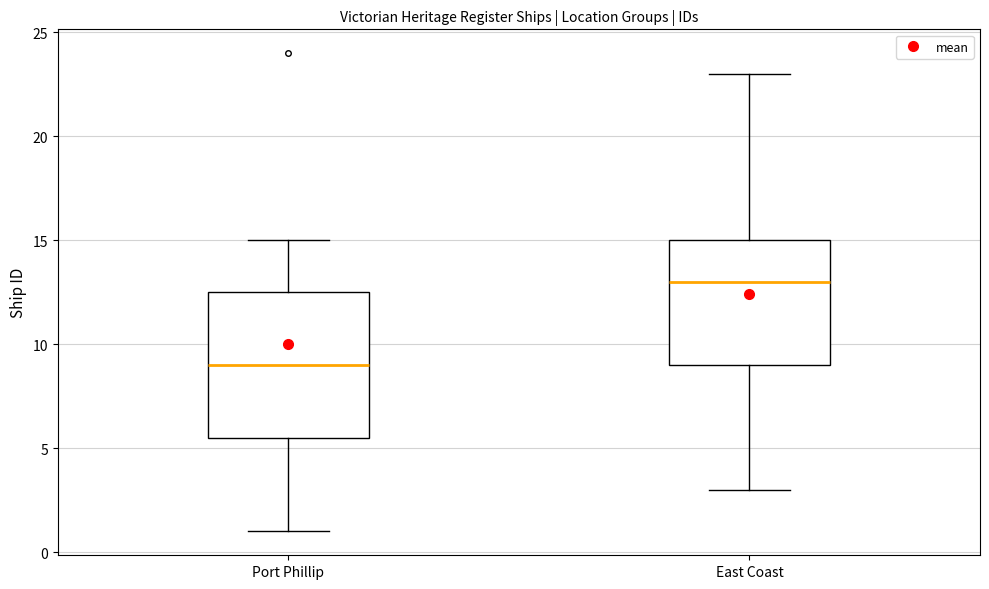

Reading left to right, read every box against the y-axis: the position of its median line, the range the box covers, and the ends of its whiskers. The values are not printed on the chart, so give them approximately, as read against the axis.

Port Phillip: median 9.0, box 5.5 to 12.5, whiskers 1.0 to 15.0
East Coast: median 13.0, box 9.0 to 15.0, whiskers 3.0 to 23.0